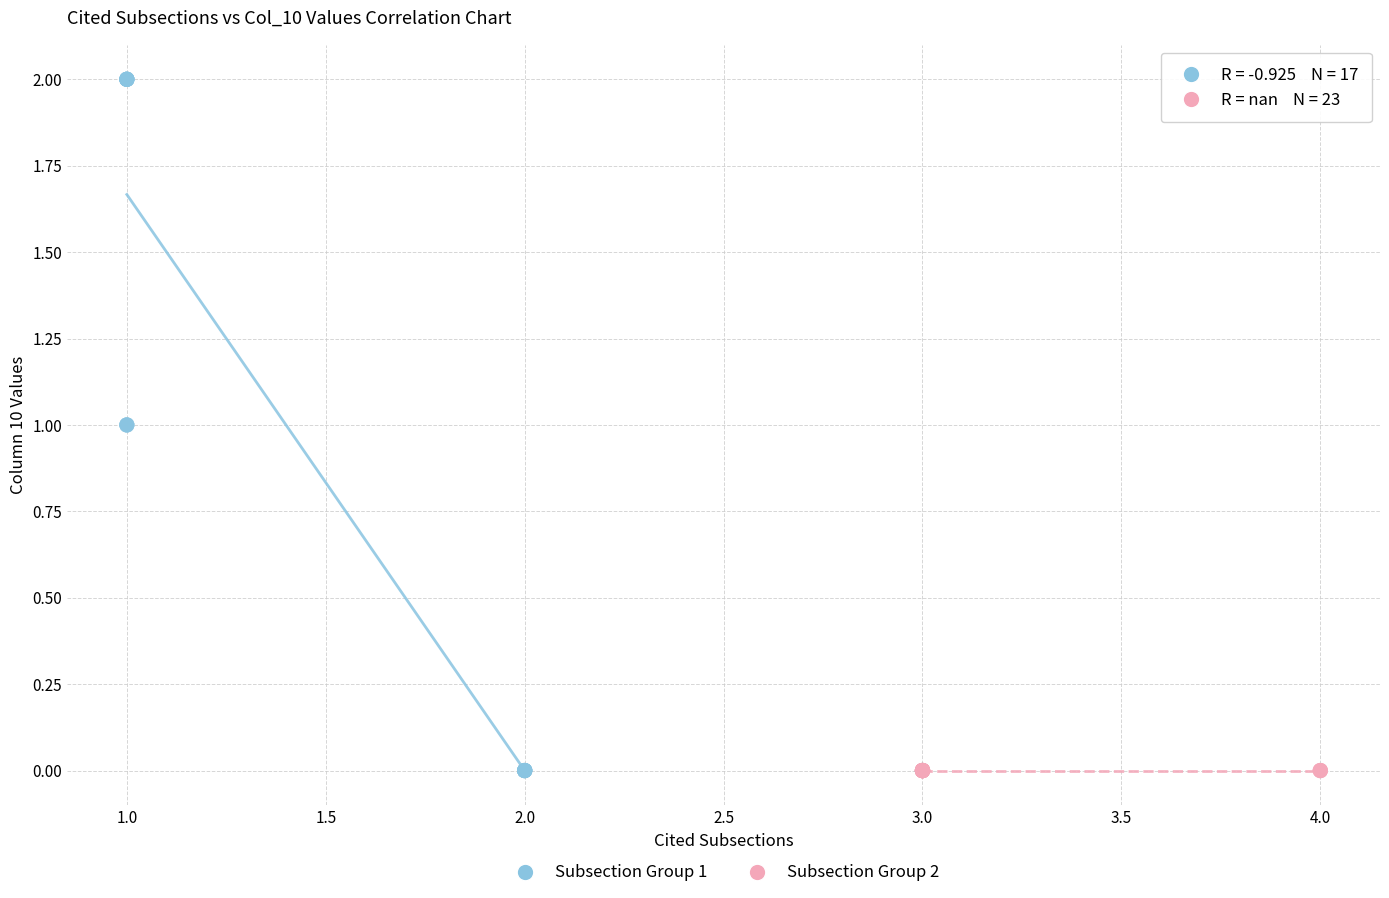

Which series reaches the maximum Y coordinate?

Subsection Group 1